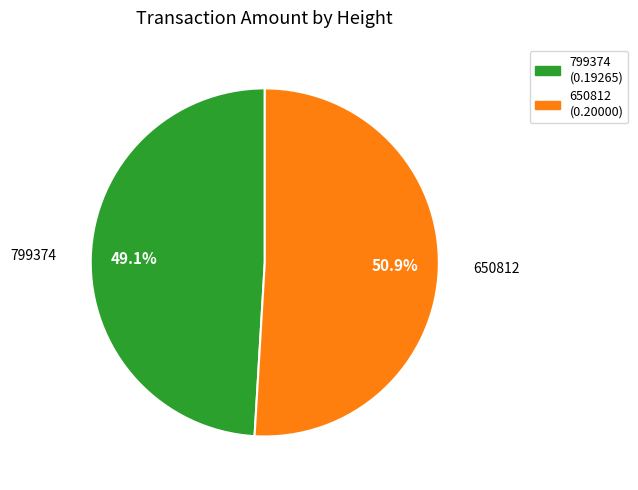

Does any single category account for the majority?

Yes